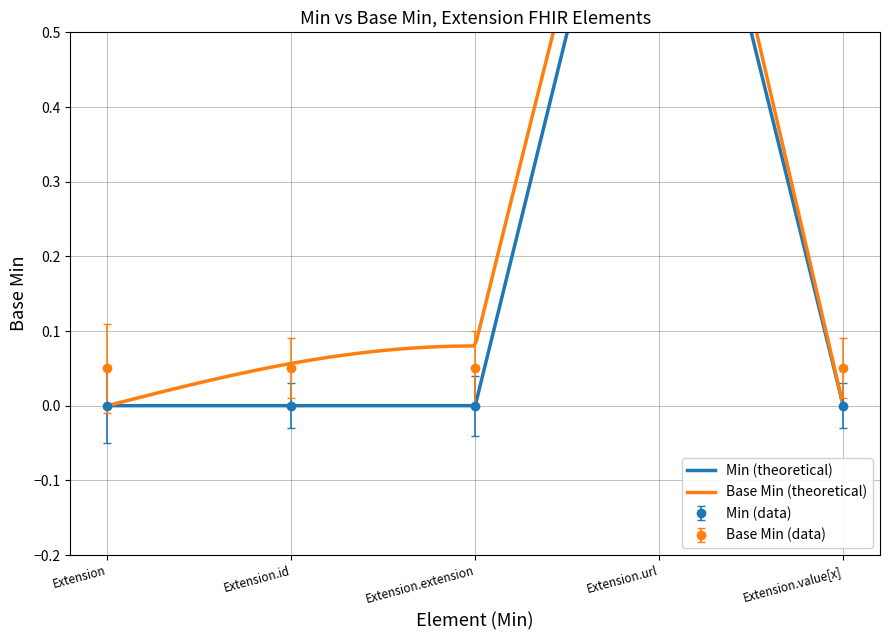

What is the approximate value of Base Min at Extension.extension?

0.1